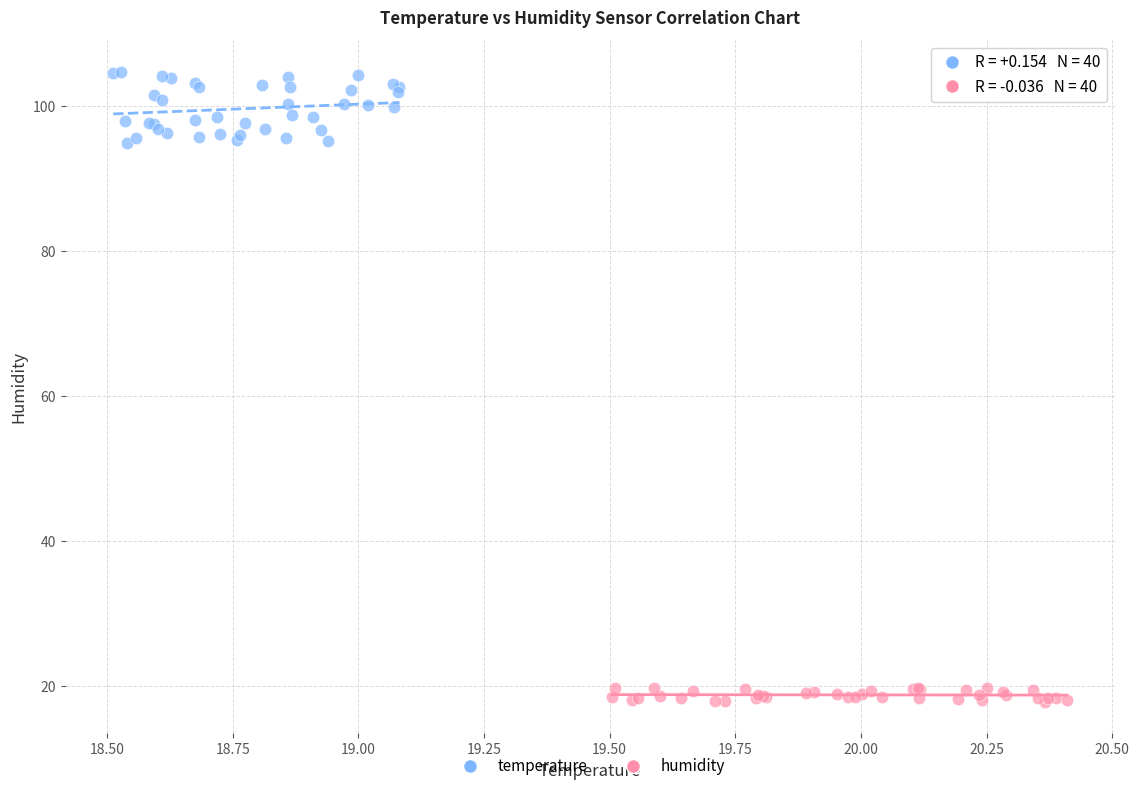

Which series has the widest spread of Y values?

temperature